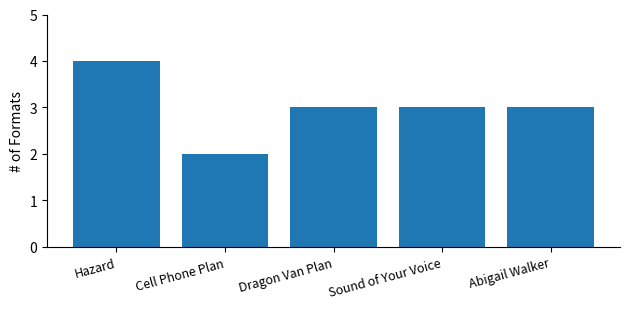

How many bars are there in total?

5